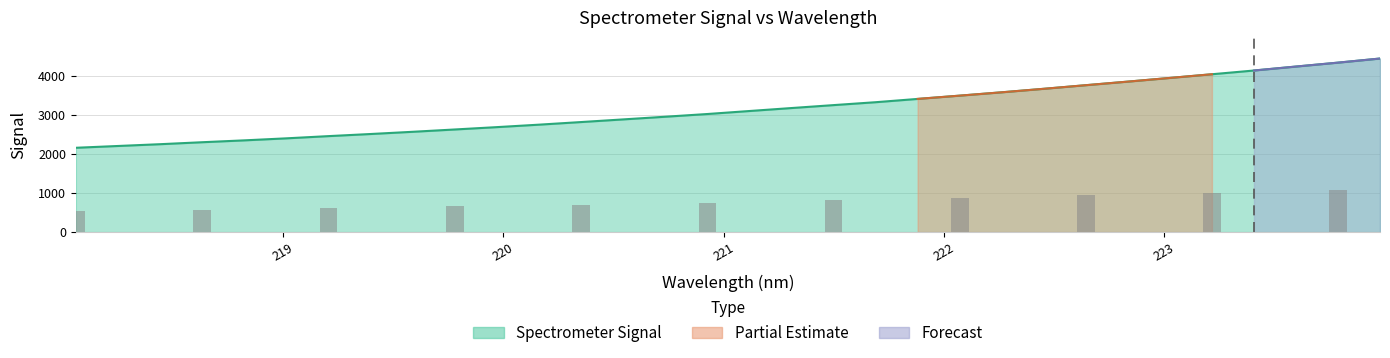

List the labels in order of value, largest first.

223.9802, 223.7895, 223.5987, 223.408, 223.2172, 223.0264, 222.8355, 222.6447, 222.4538, 222.263, 222.0721, 221.8812, 221.6902, 221.4993, 221.3083, 221.1174, 220.9264, 220.7354, 220.5444, 220.3533, 220.1623, 219.9712, 219.7801, 219.589, 219.3979, 219.2067, 219.0156, 218.8244, 218.6332, 218.442, 218.2508, 218.0596